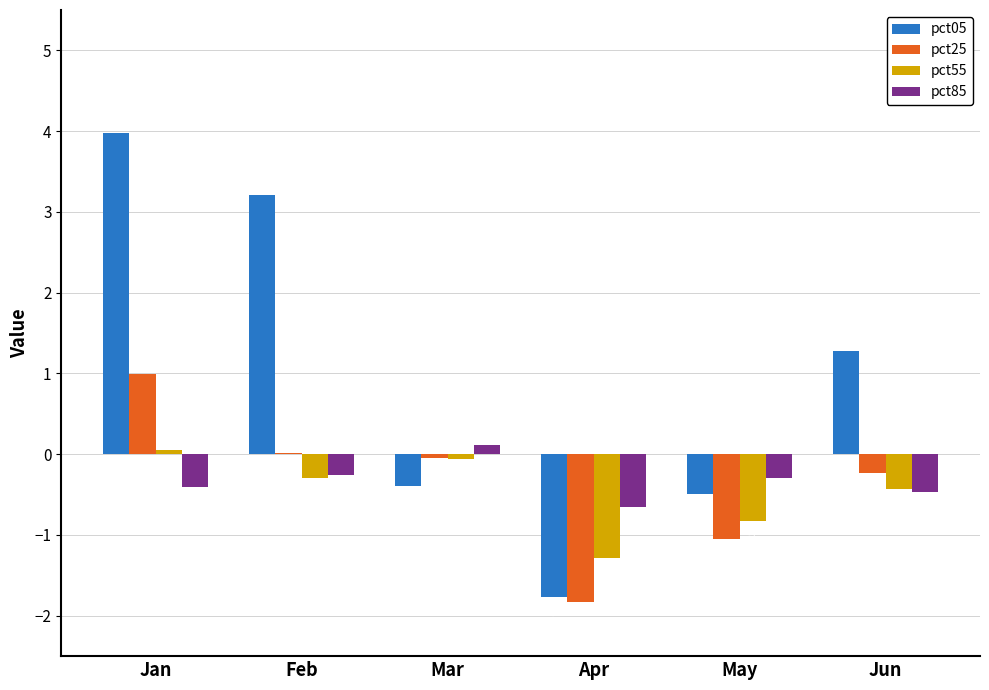

Where does the pct55 series first go above 0?

Jan